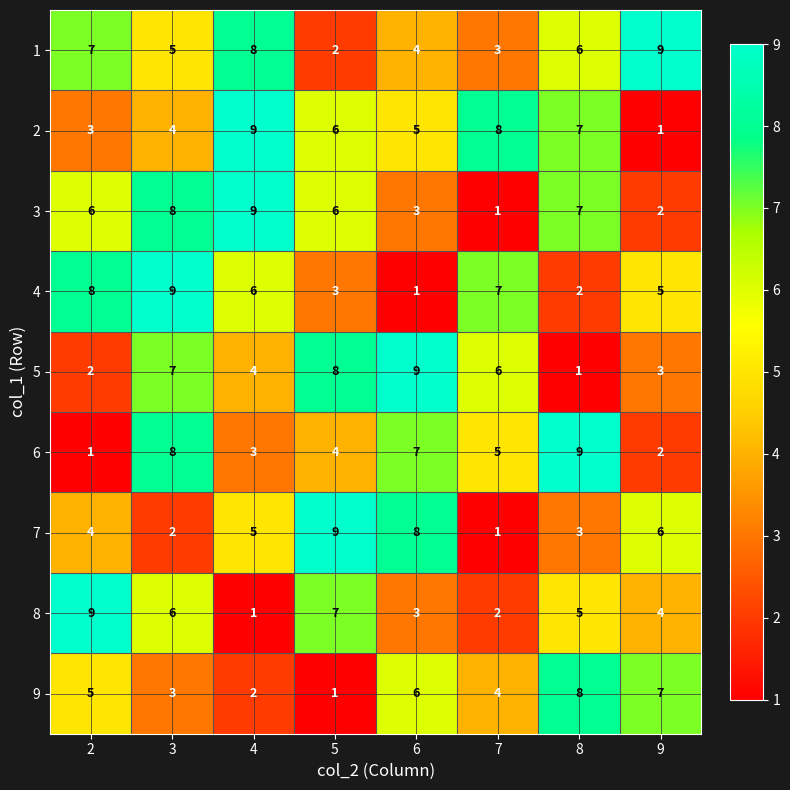

How many 7 values are between 3 and 8?

5